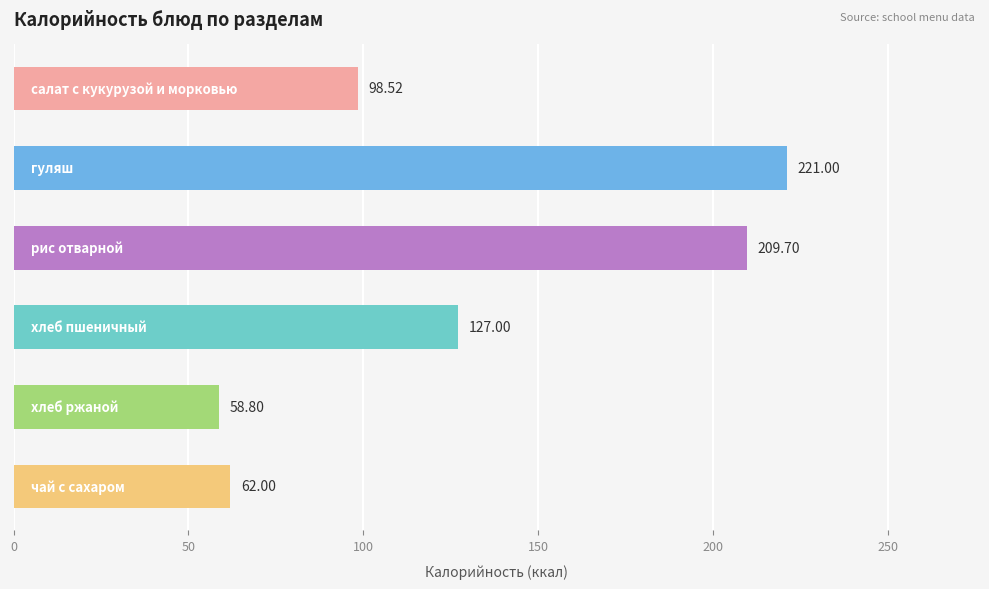

What is the sum of all values?

777.0